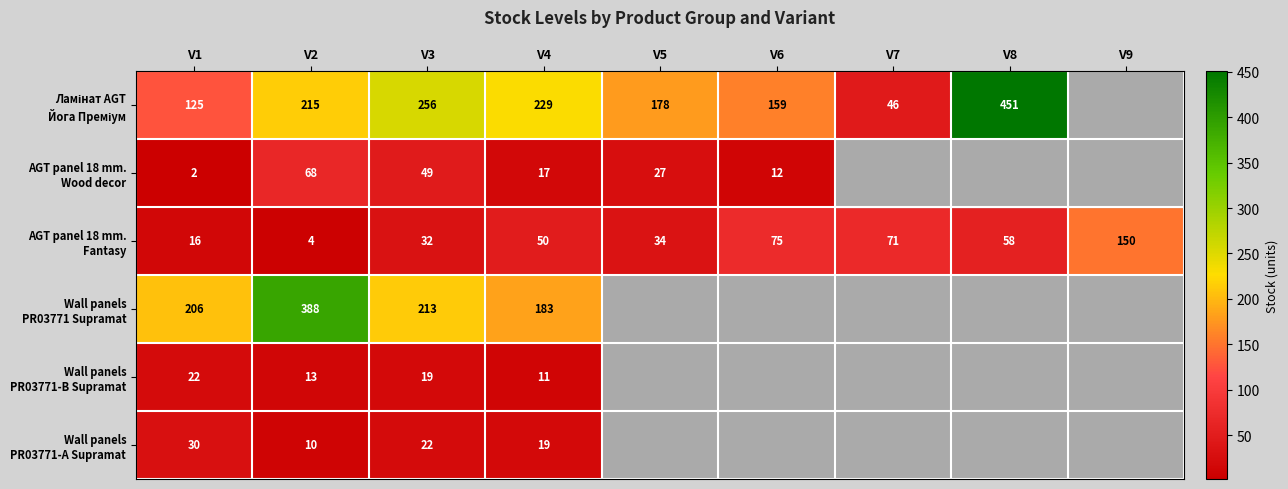

Which has a higher value, V2 or V9?

V9